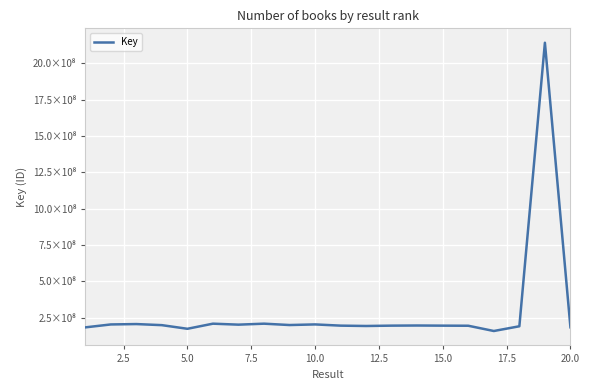

What is the value of the 6th point from the left?

209960980